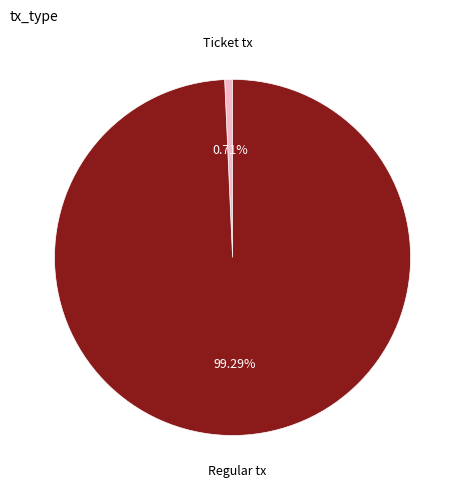

To the nearest percent, what is the difference between the largest and smallest slice percentages?

99%